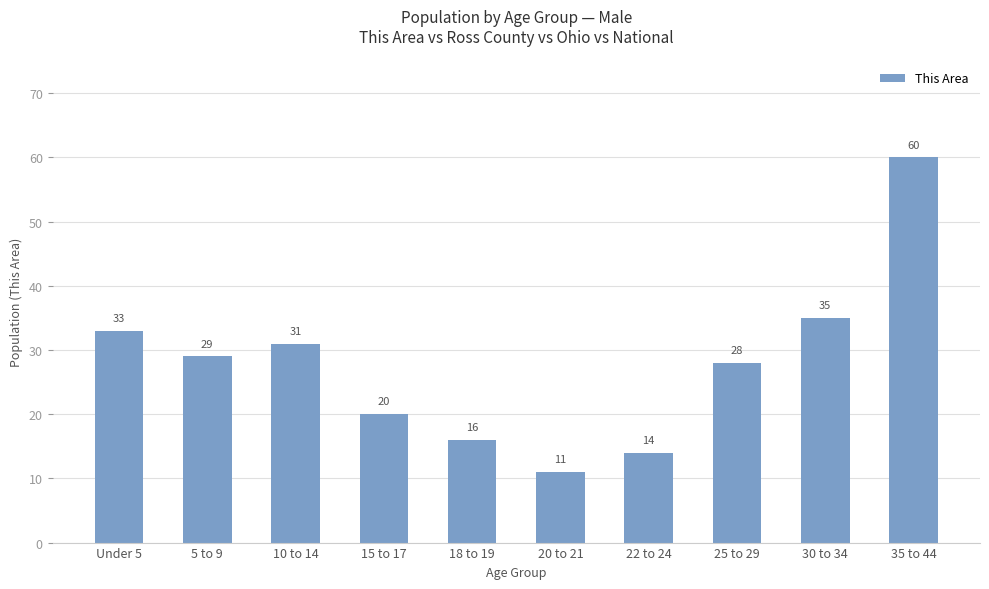

Which label corresponds to the smallest value in the chart?

20 to 21